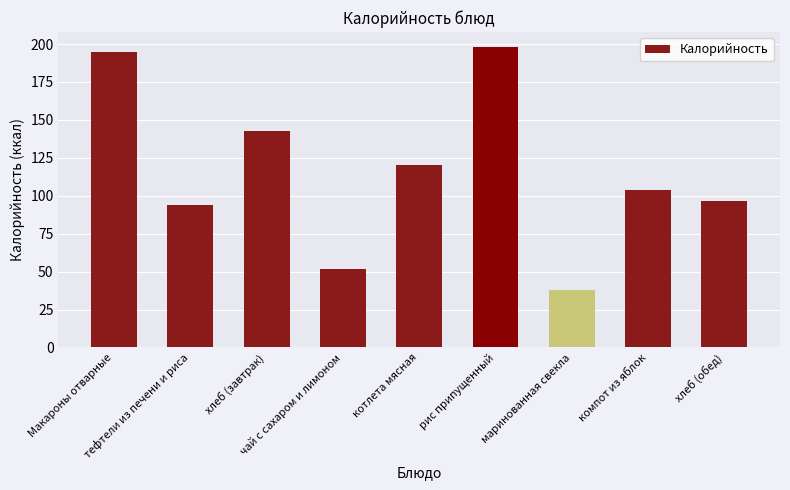

Between тефтели из печени и риса and котлета мясная, which is larger?

котлета мясная